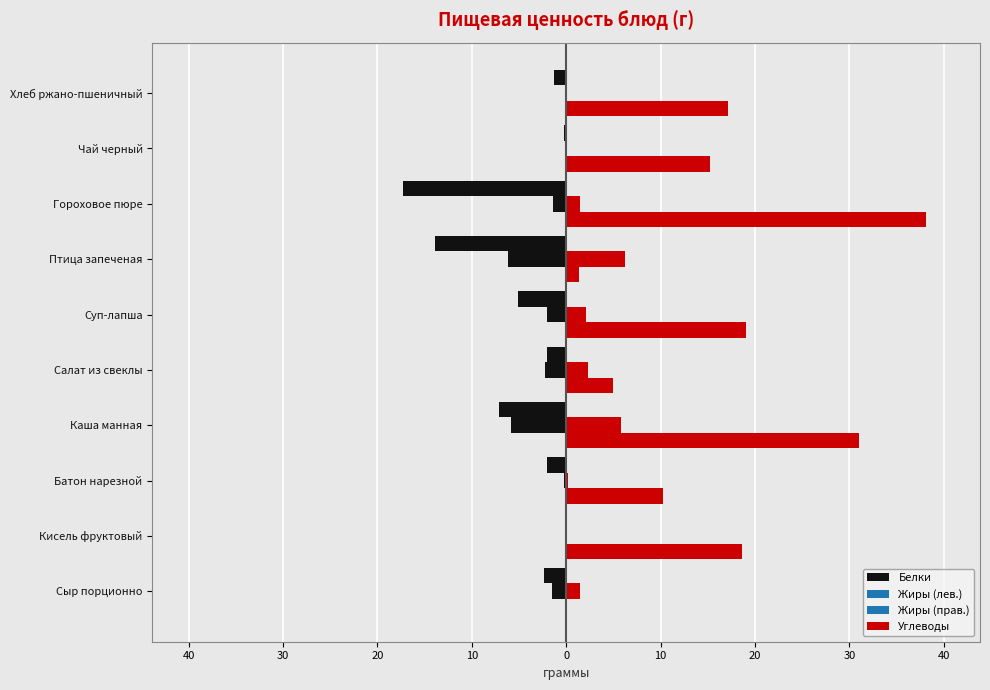

How many data points in Белки are above -2?

4